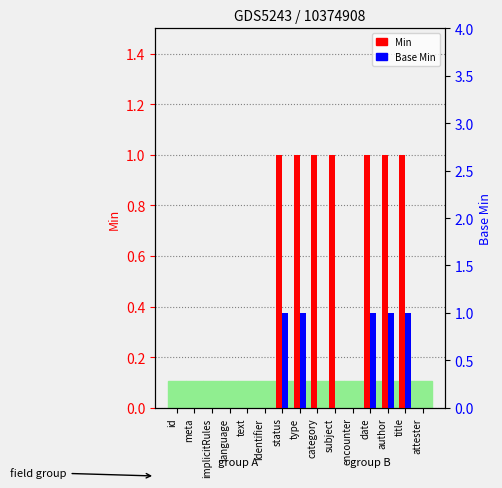

Reading left to right, list all the values displayed in this chart.

Min: id=0	meta=0	implicitRules=0	language=0	text=0	identifier=0	status=1	type=1	category=1	subject=1	encounter=0	date=1	author=1	title=1	attester=0
Base Min: id=0	meta=0	implicitRules=0	language=0	text=0	identifier=0	status=1	type=1	category=0	subject=0	encounter=0	date=1	author=1	title=1	attester=0